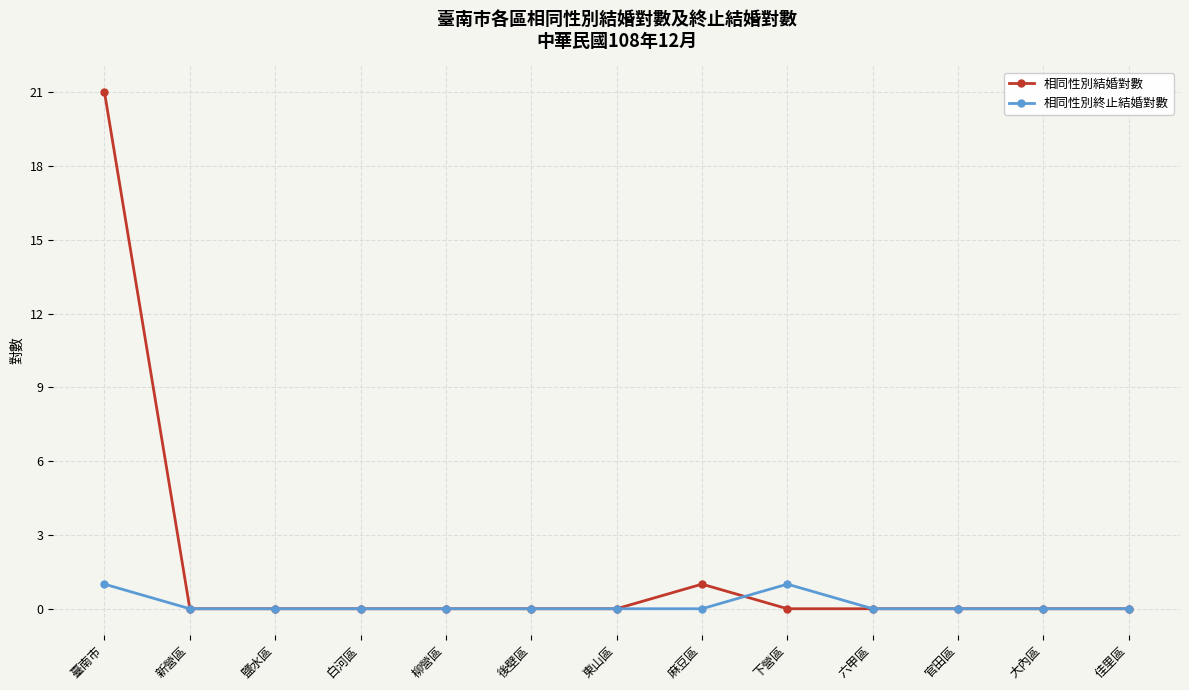

Rank the series by their average value, from highest to lowest.

相同性別結婚對數, 相同性別終止結婚對數